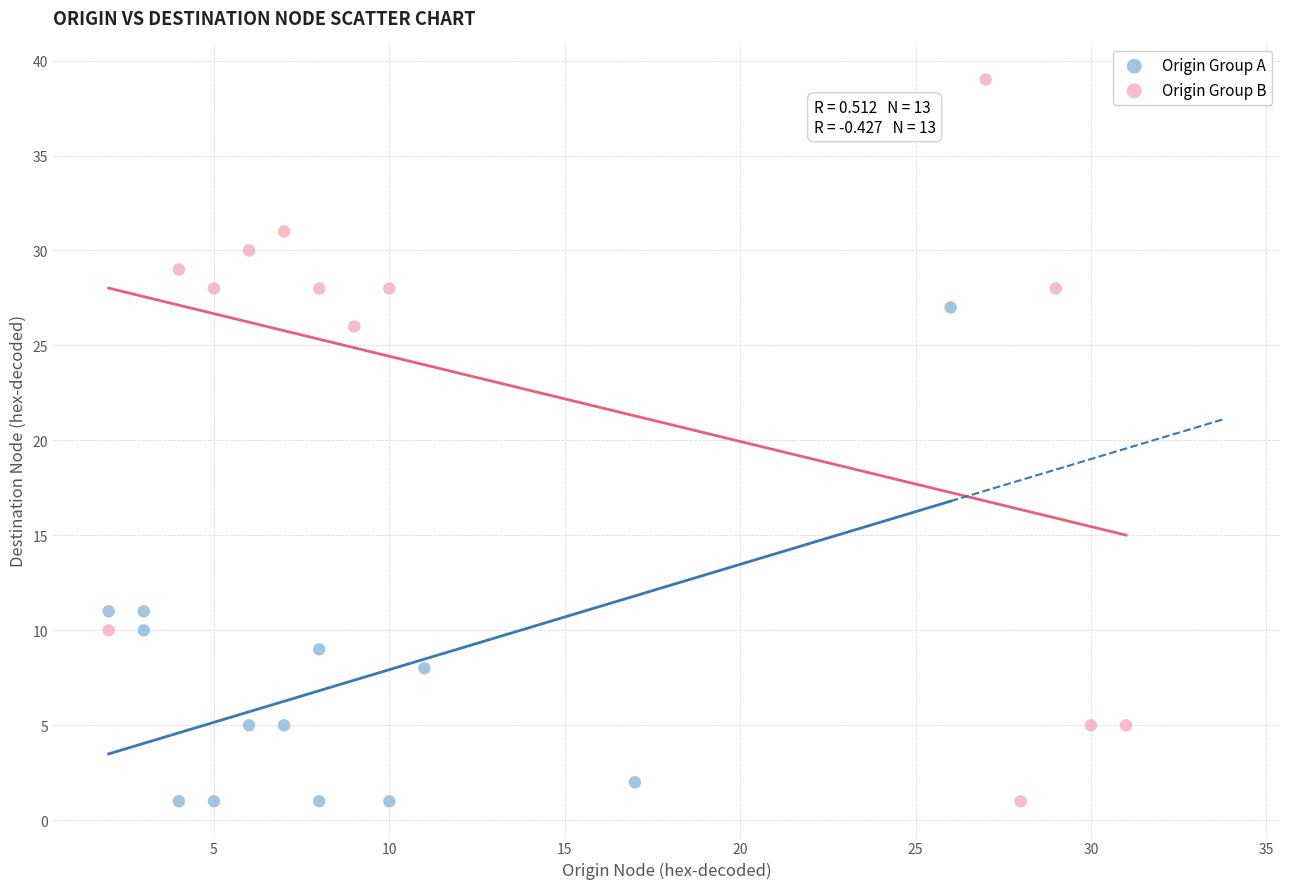

Which series reaches the maximum Y coordinate?

Origin Group B